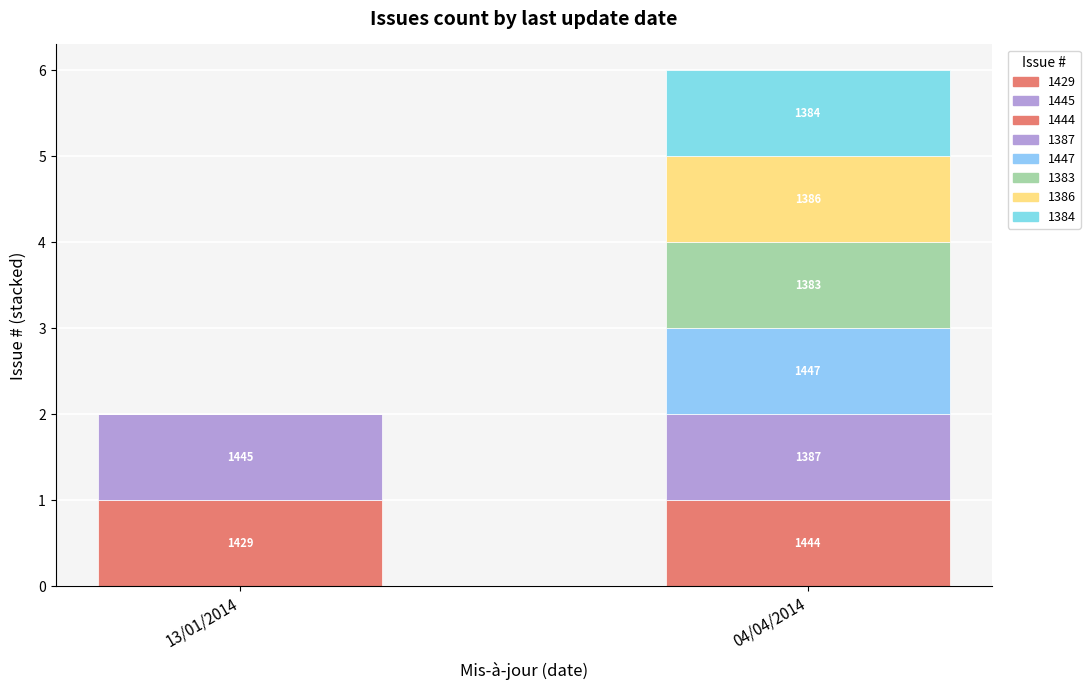

Are the bars grouped side by side (vs. stacked)?

No